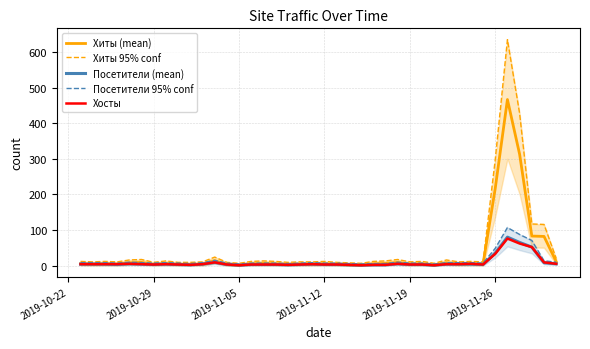

What is the maximum value for Хиты (mean)?

467